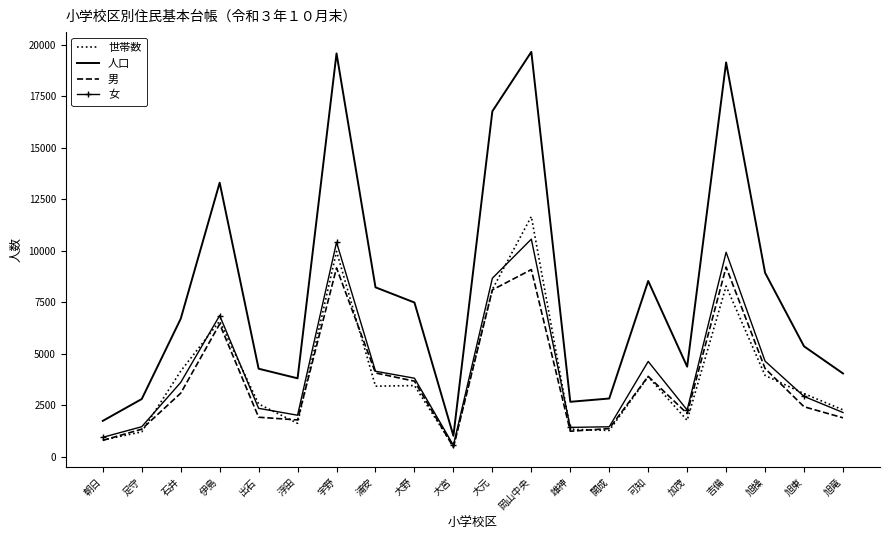

At 加茂, list the series in order from largest to smallest.

人口, 女, 男, 世帯数